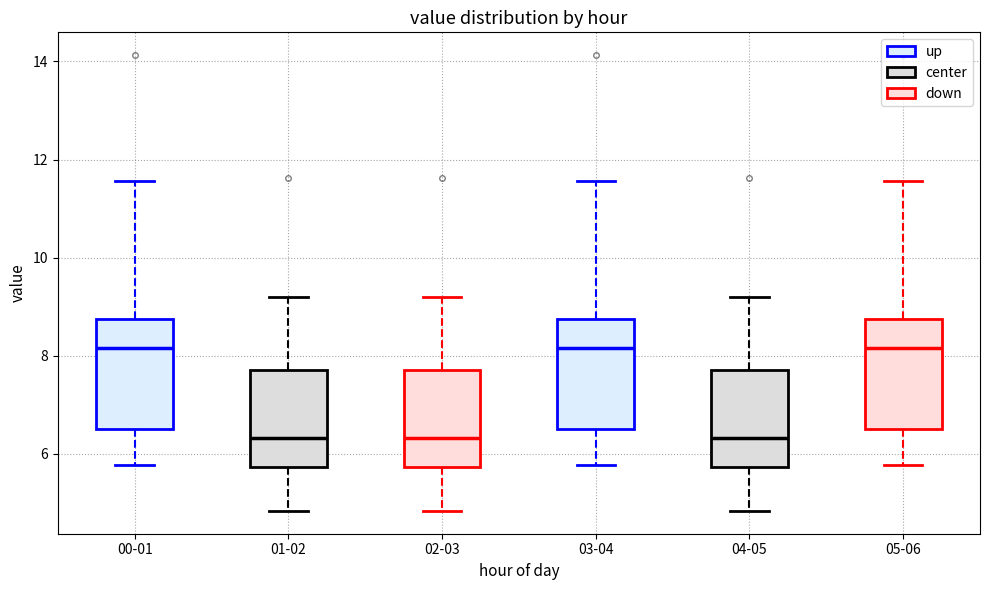

Where is the upper edge of the box for 00-01 on the y-axis? The values are not printed on the chart, so give them approximately, as read against the axis.

8.8